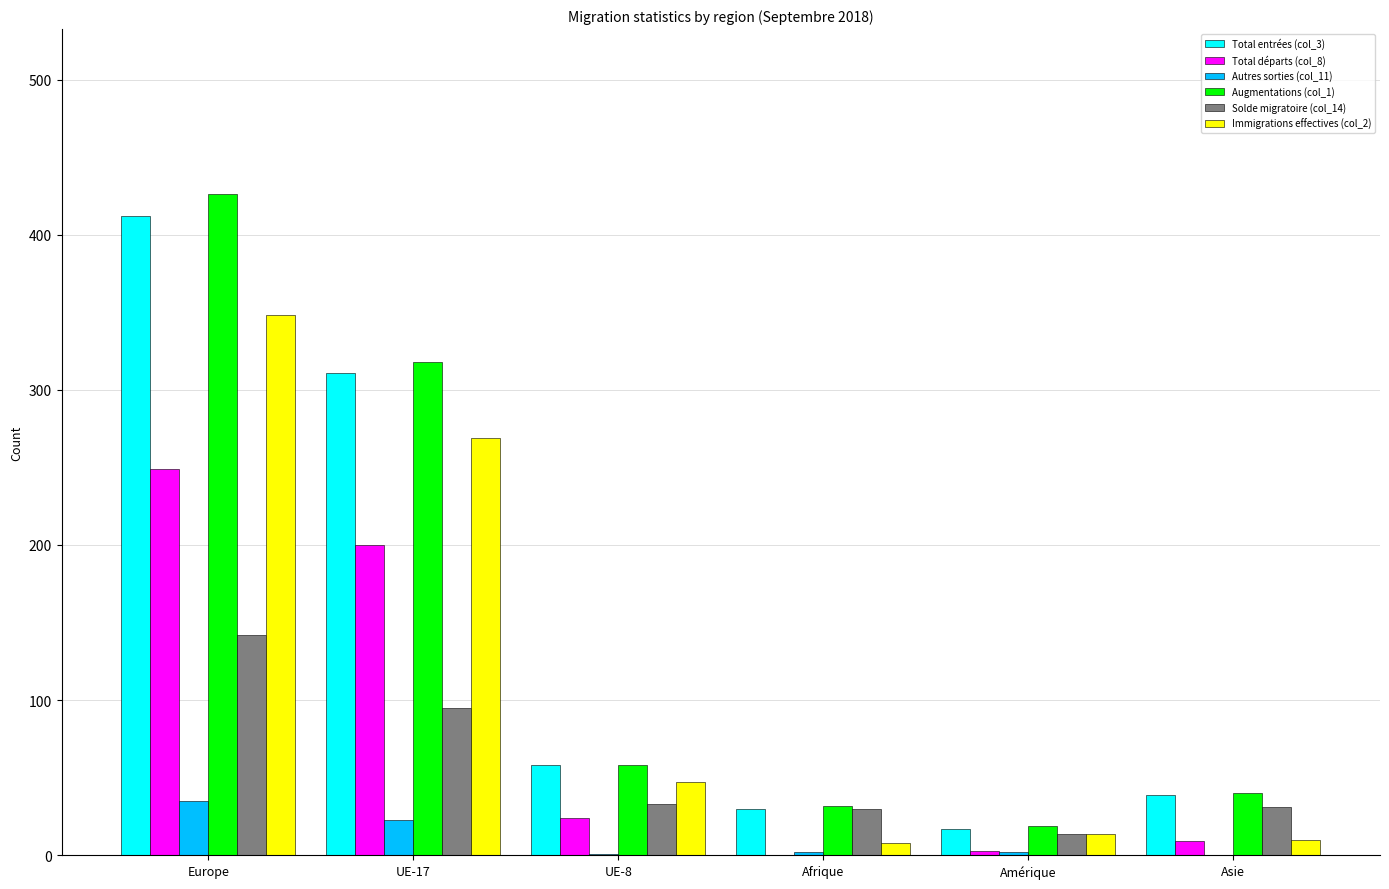

Which category has the highest value across all series?

Europe